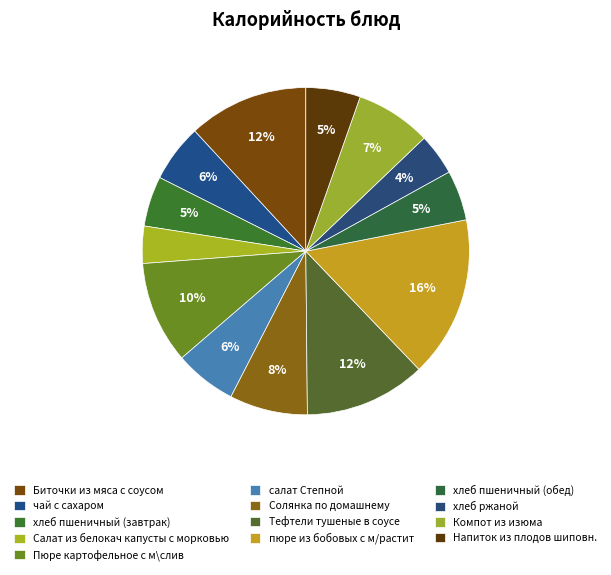

What percentage is the Салат из белокач капусты с морковью slice, to the nearest percent?

4%